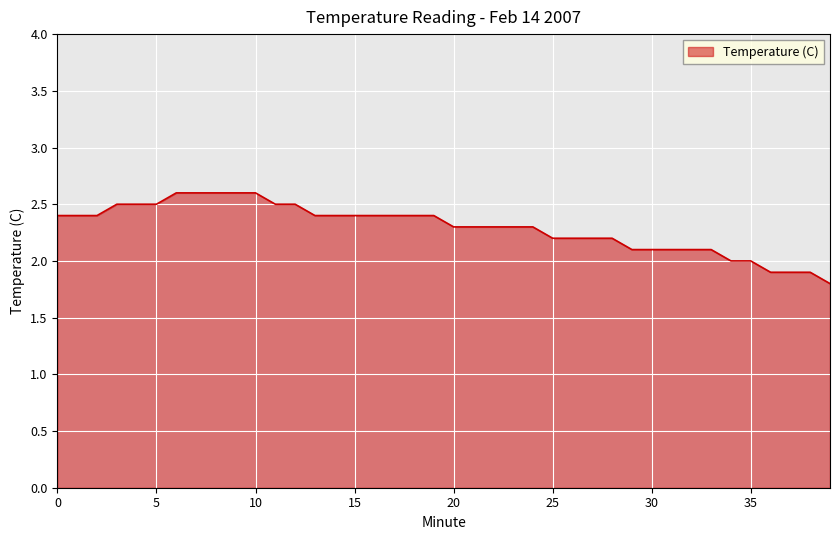

What is the greatest value displayed?

2.6